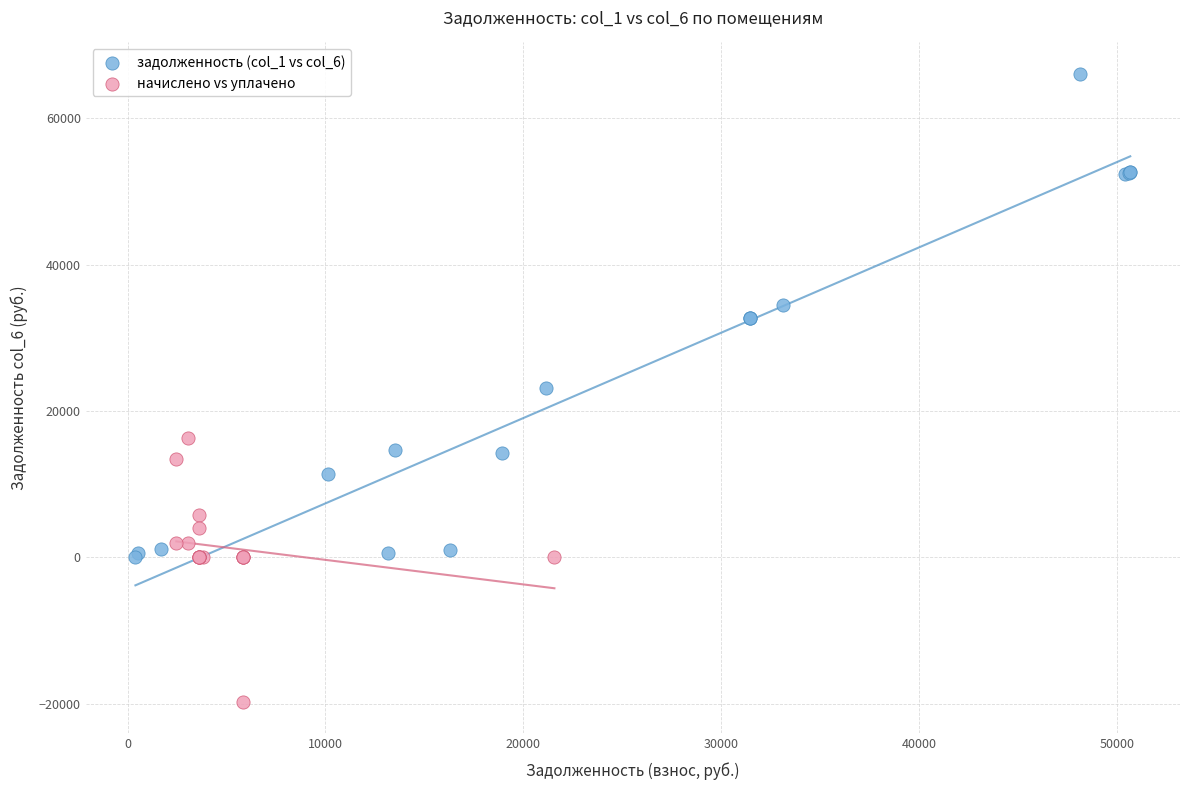

Which series reaches the minimum Y coordinate?

начислено vs уплачено